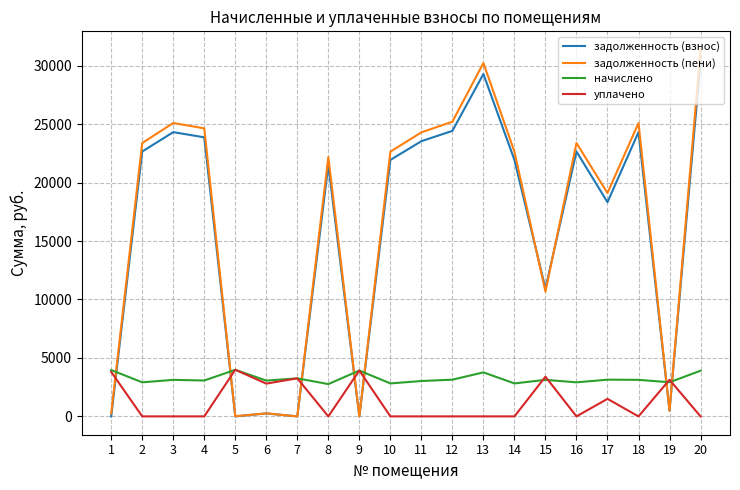

What is the total value across all series at 9?

7842.8